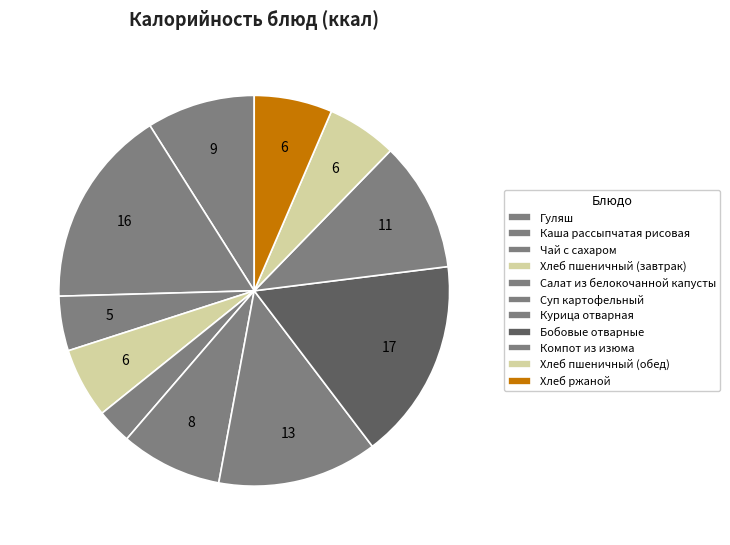

To the nearest percent, what is the difference between the Салат из белокочанной капусты and Хлеб пшеничный (обед) slice percentages?

3%